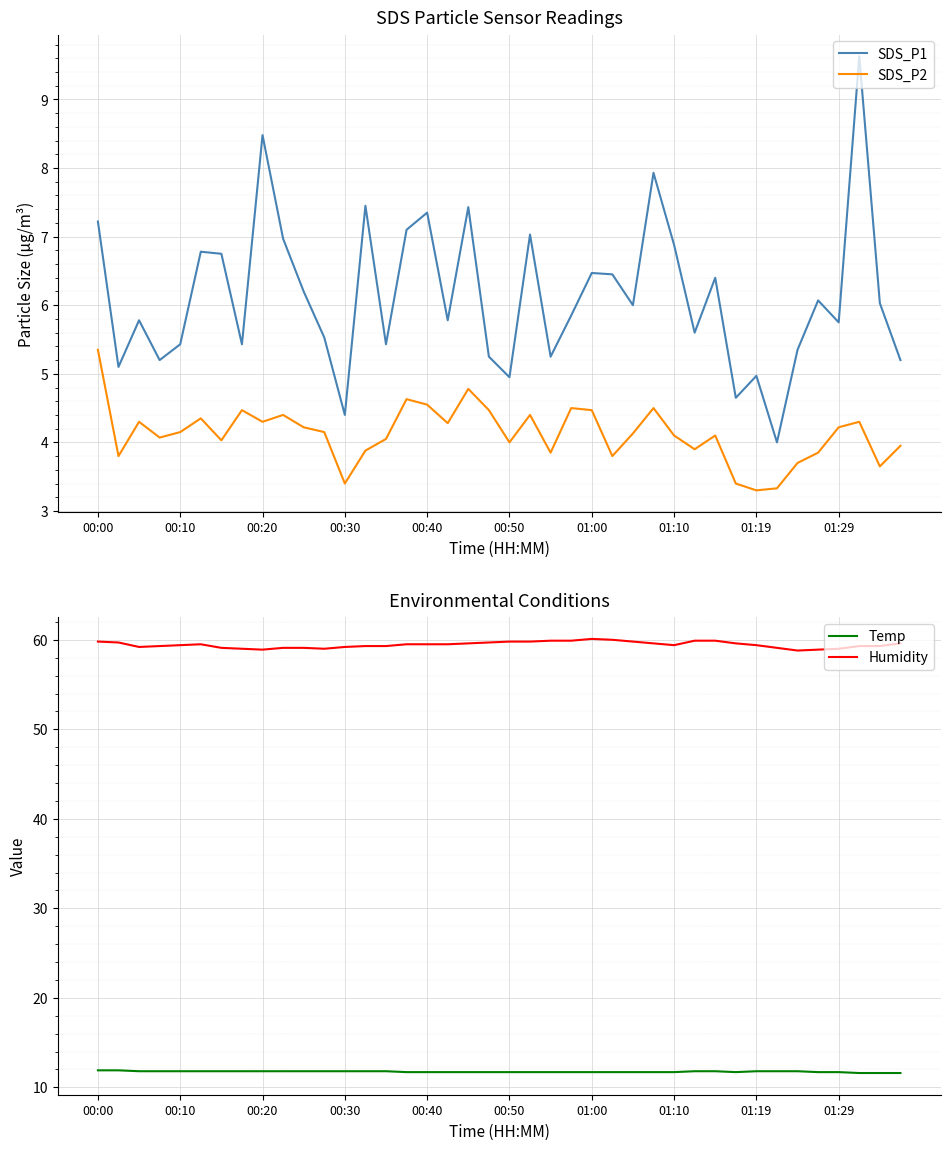

True or false: SDS_P2 has a value of 7.3 at 01:10.

False